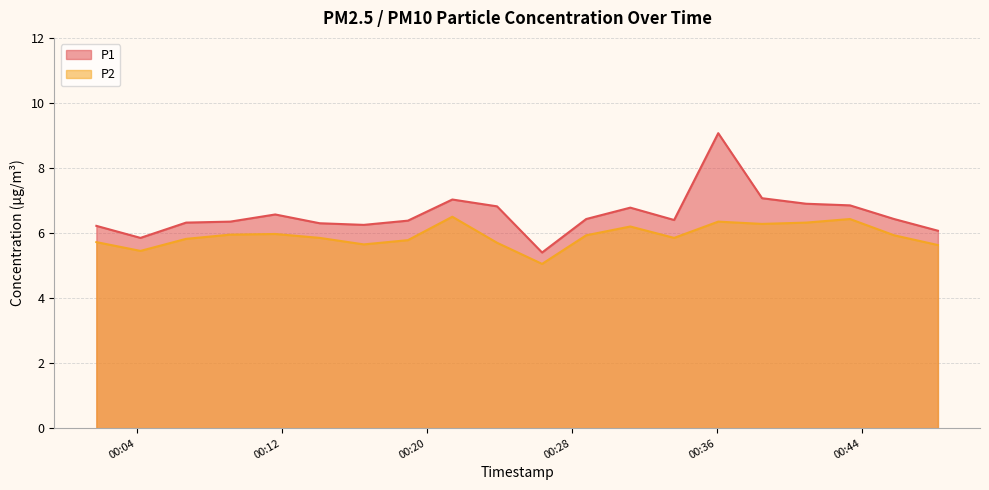

Which series has the largest total across all categories?

P1